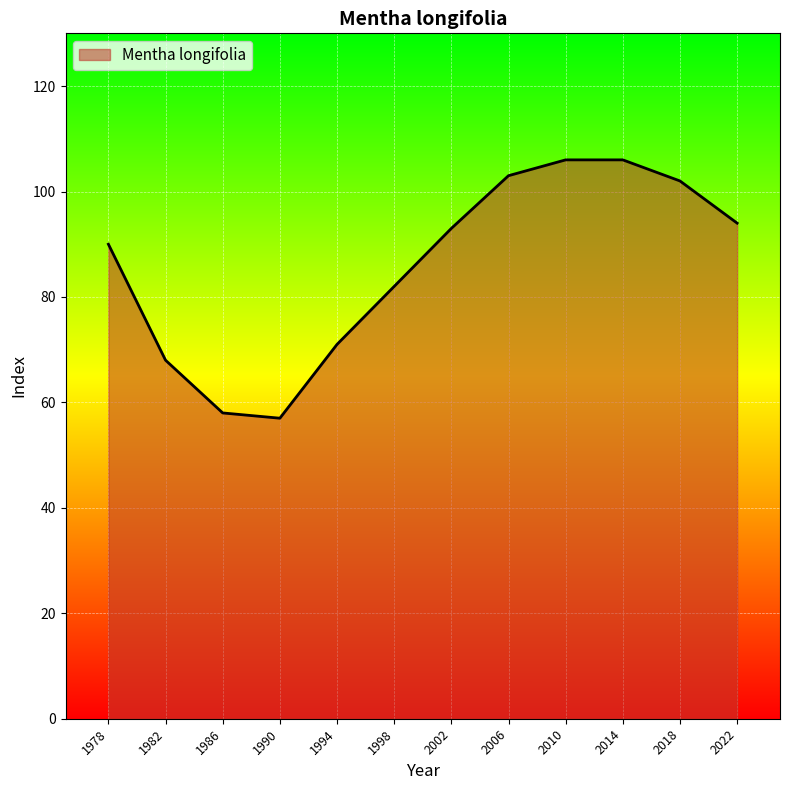

Which has a higher value, 2006 or 1994?

2006